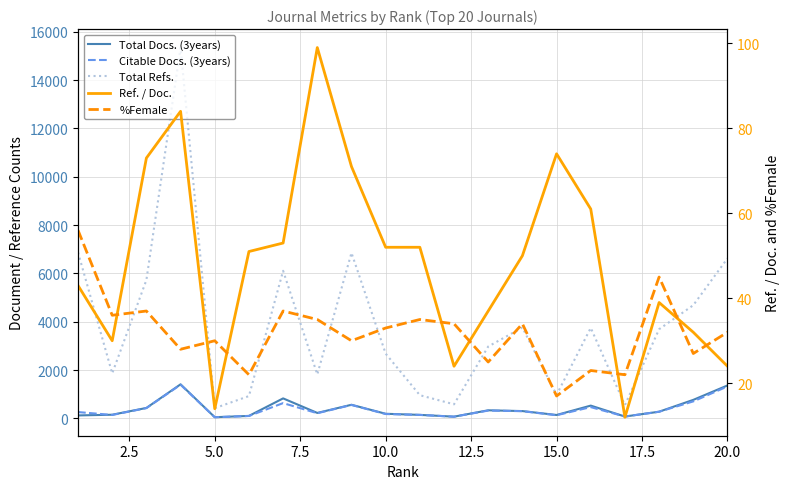

What is the value of the %Female point at the 12th from the left?

34